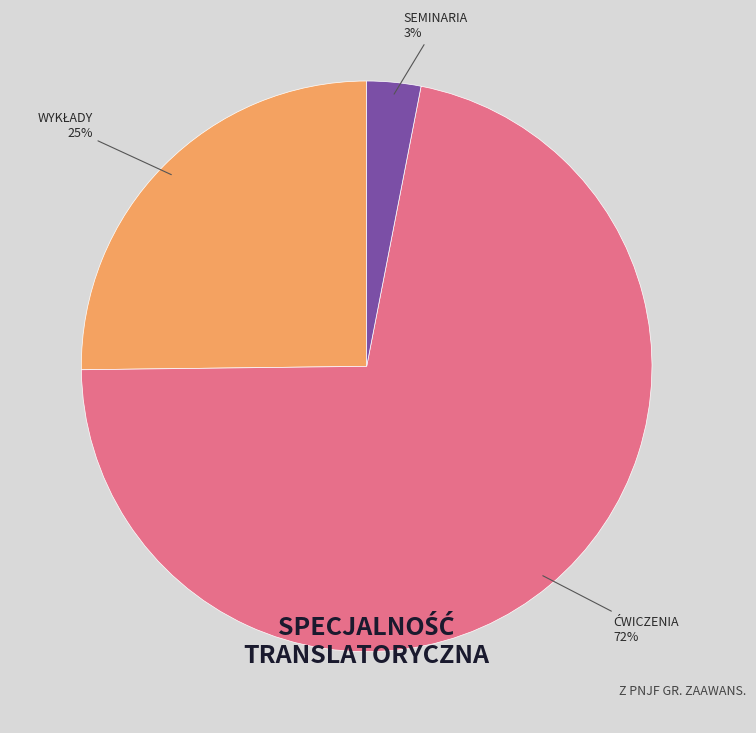

The SEMINARIA slice represents 3% of the pie. True or false?

True